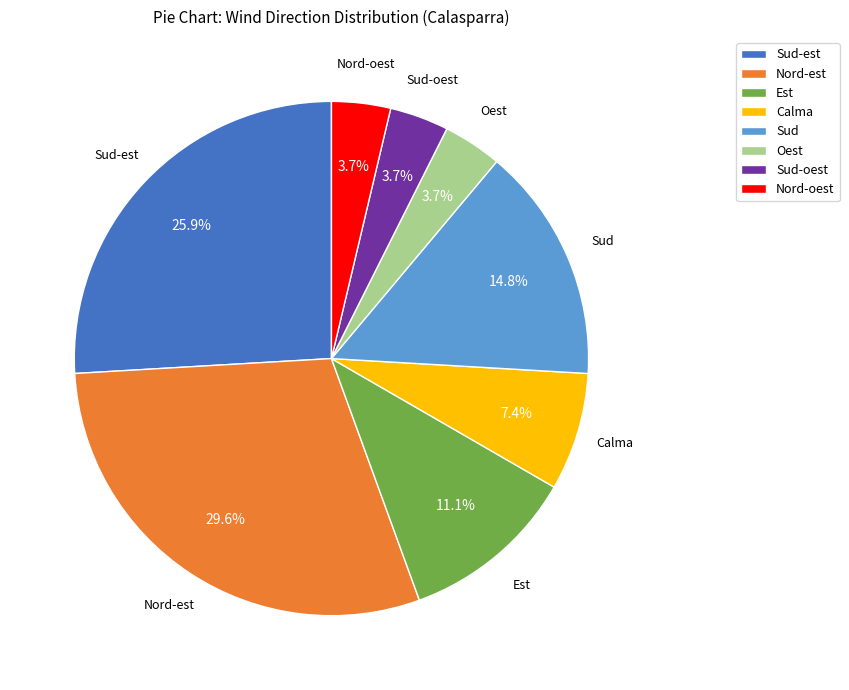

Count the number of slices in the pie.

8